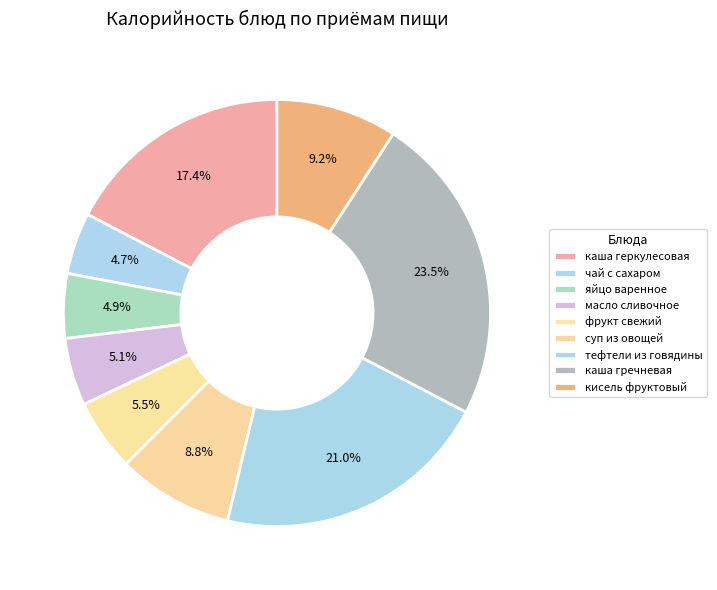

To the nearest percent, what is the difference between the тефтели из говядины and масло сливочное slice percentages?

16%